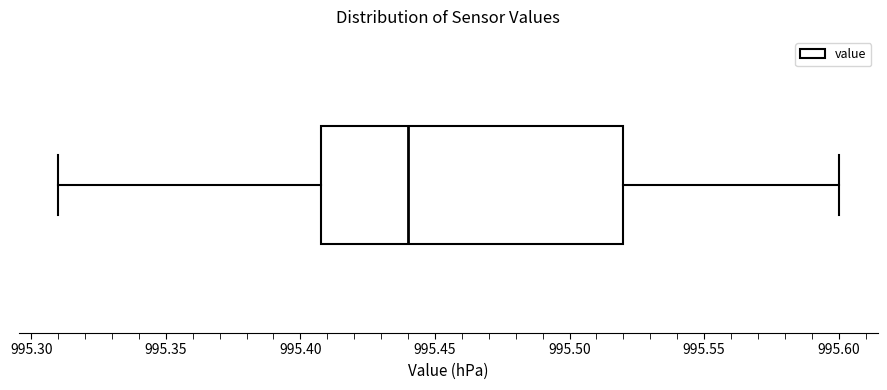

Where is the right edge of the box on the x-axis? The values are not printed on the chart, so give them approximately, as read against the axis.

995.52